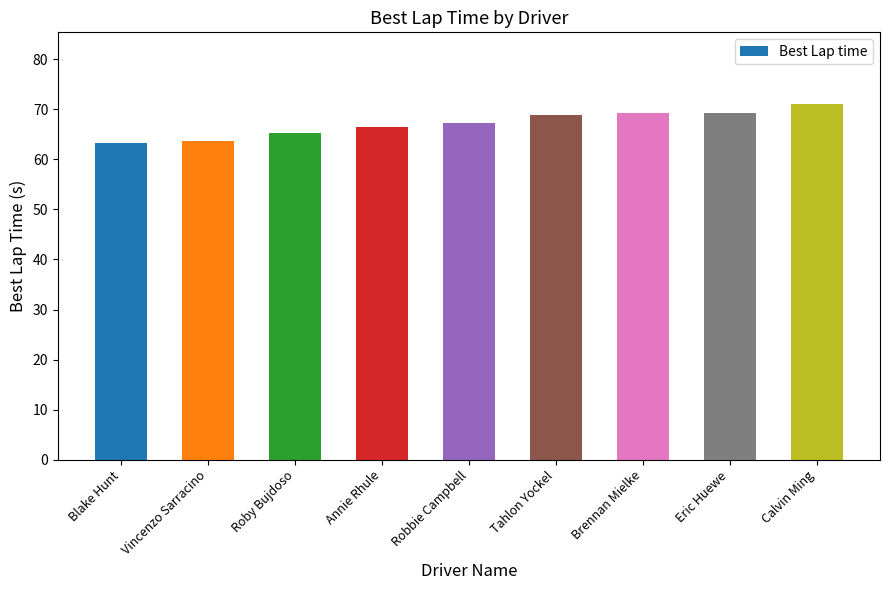

What is the change in value from Vincenzo Sarracino to Calvin Ming?

+7.5